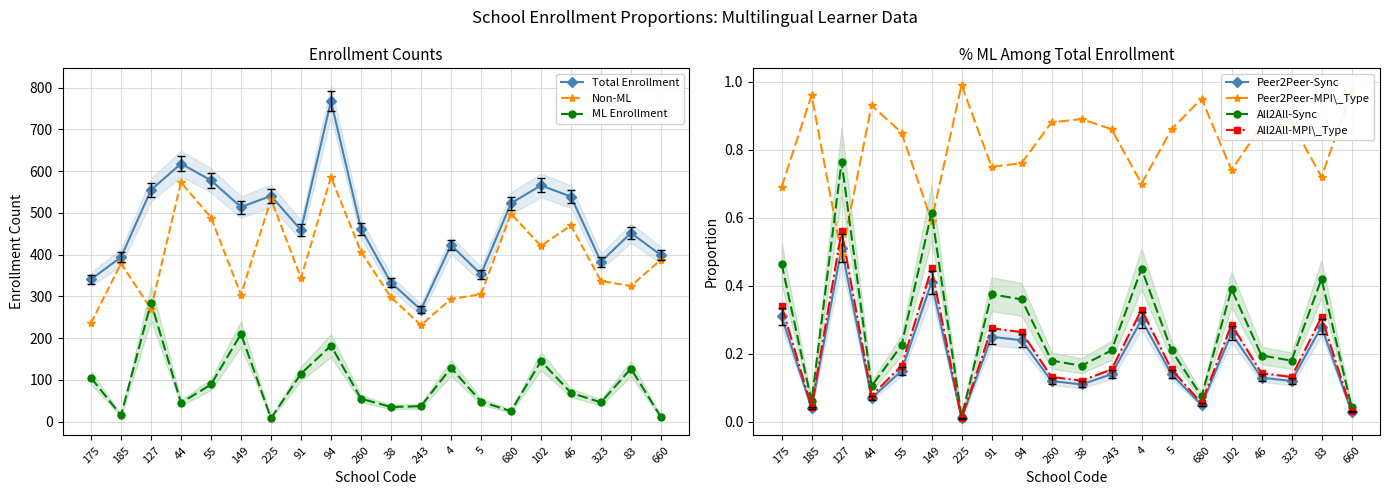

Which series has the largest range (max minus min)?

Total Enrollment